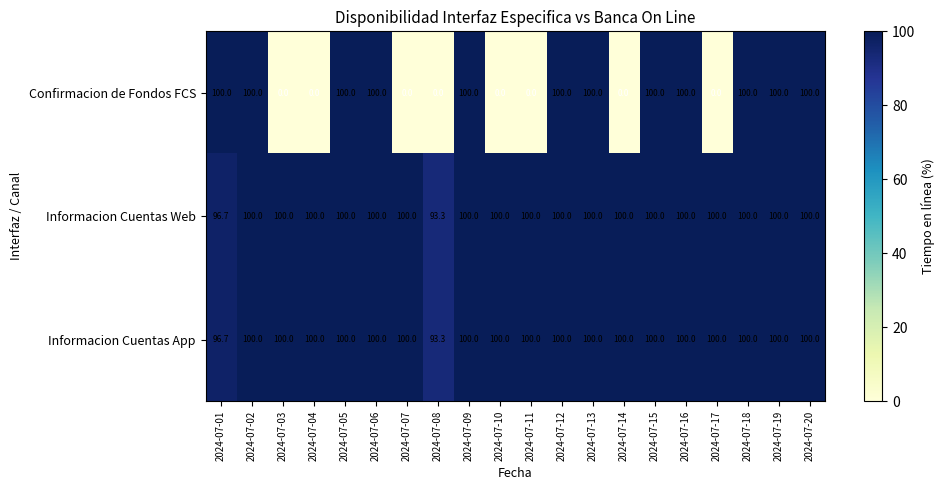

Which series changed the most between 2024-07-06 and 2024-07-14?

Confirmacion de Fondos FCS